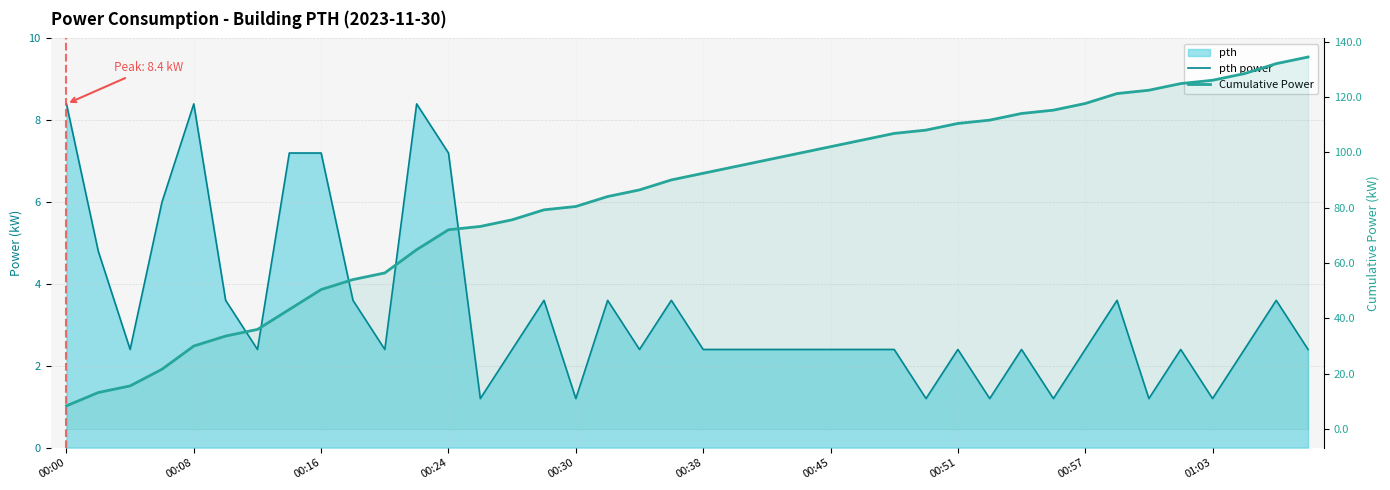

What is the sum of all pth power values?

134.4